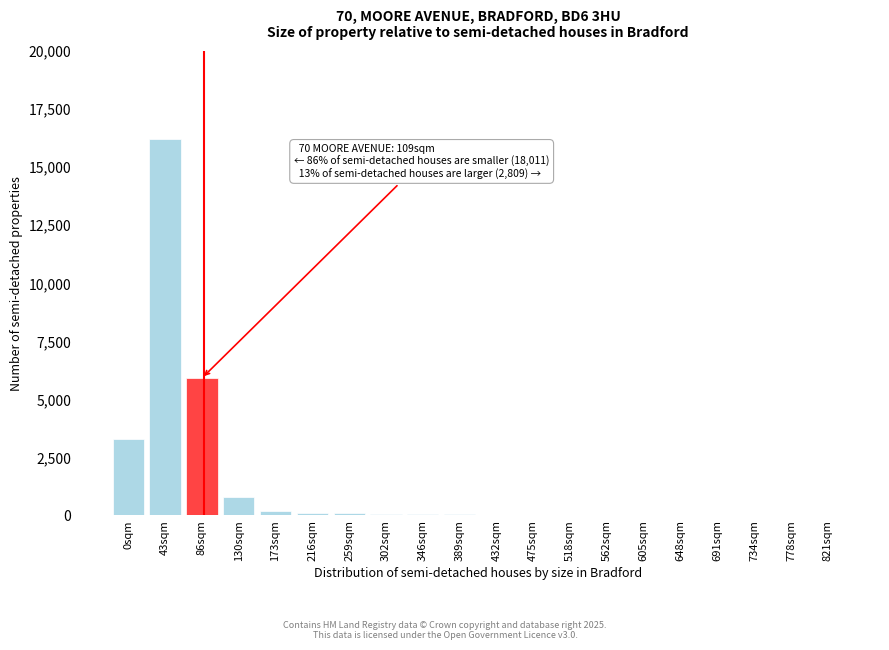

What is the maximum value shown in the chart?

16200